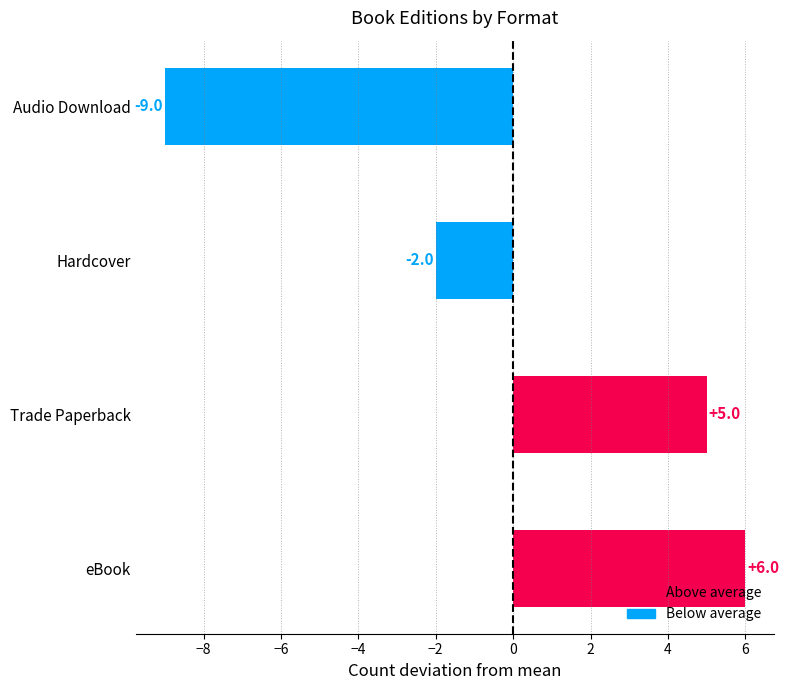

The chart shows a value of 19 at Trade Paperback. True or false?

True